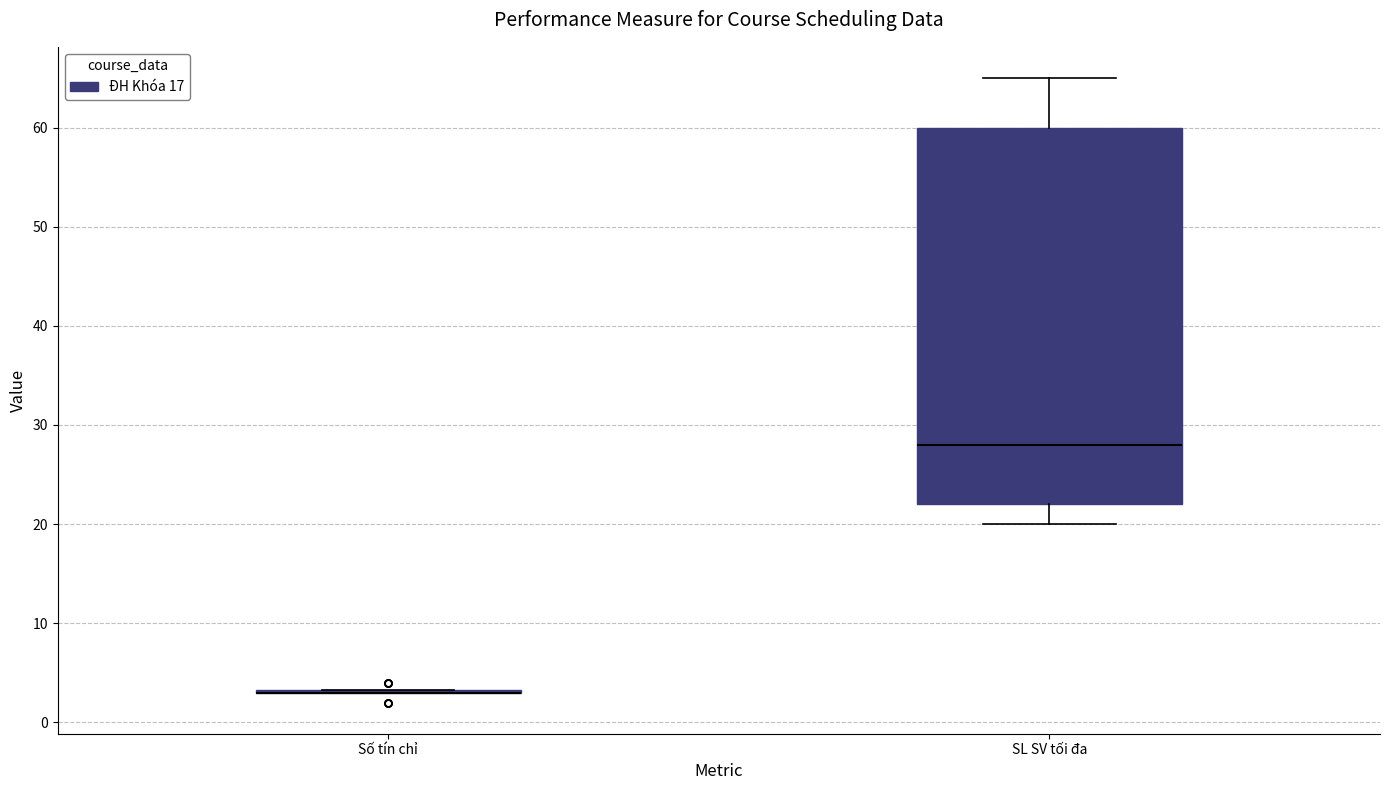

Comparing the boxes themselves (not the whiskers), which one is the tallest?

SL SV tối đa